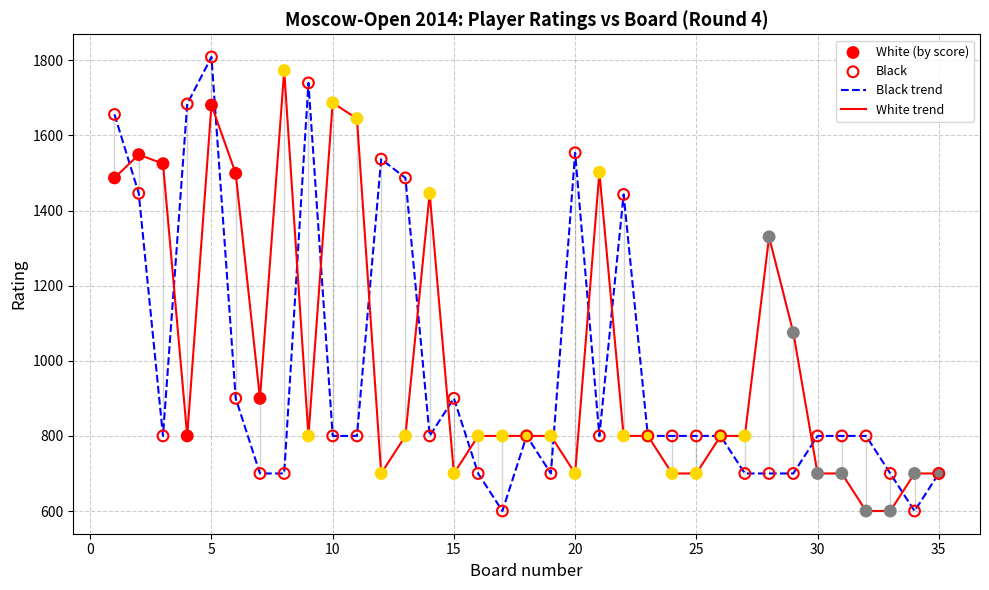

What is the maximum value for White trend?

1773